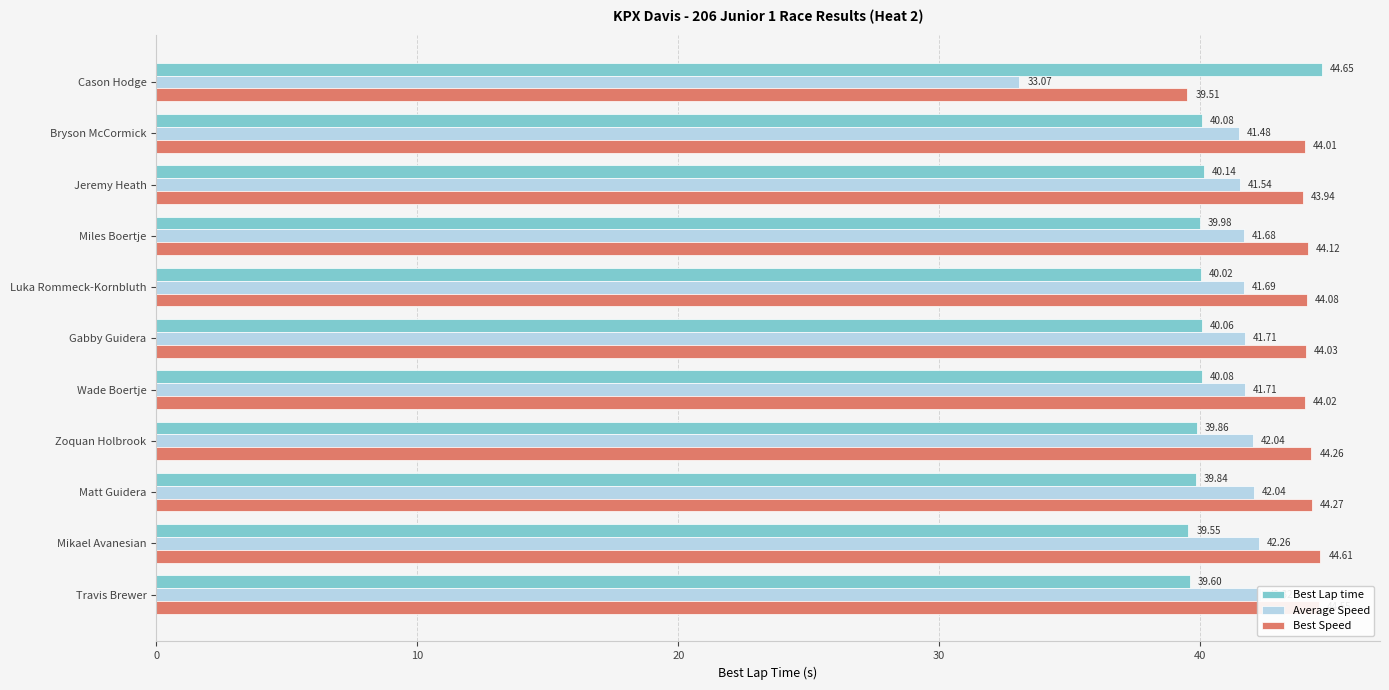

How many series are shown in this chart?

3